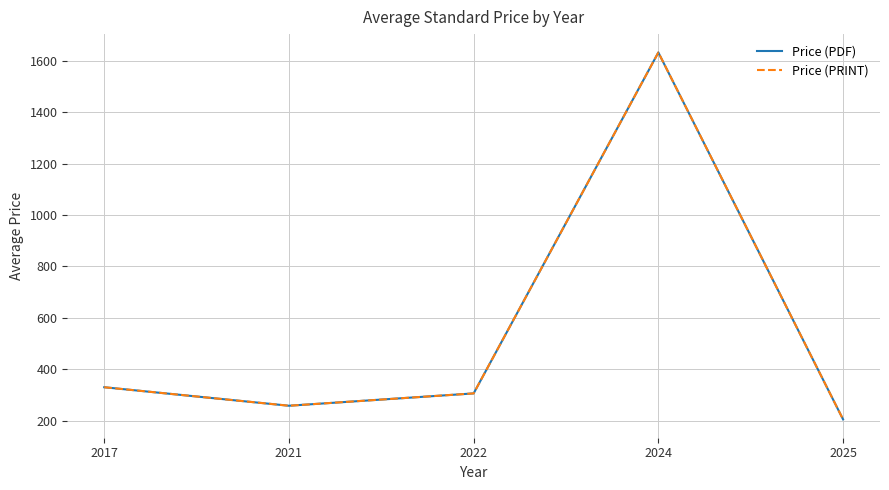

The value of Price (PDF) at 2025 is 352.5. True or false?

False